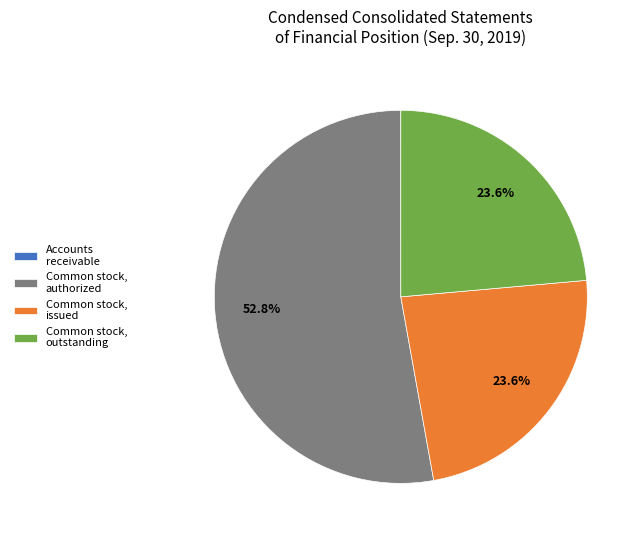

To the nearest percent, what is the average slice percentage?

25%